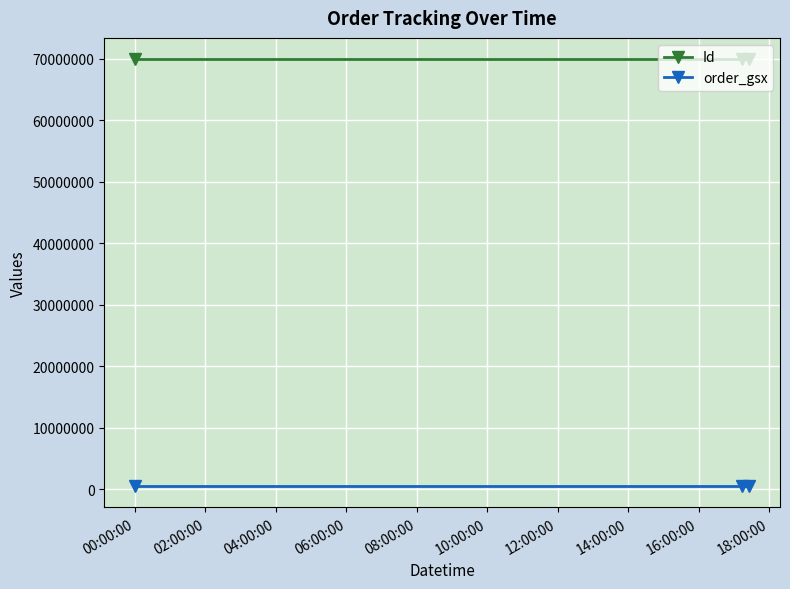

Which series has the largest total across all categories?

Id